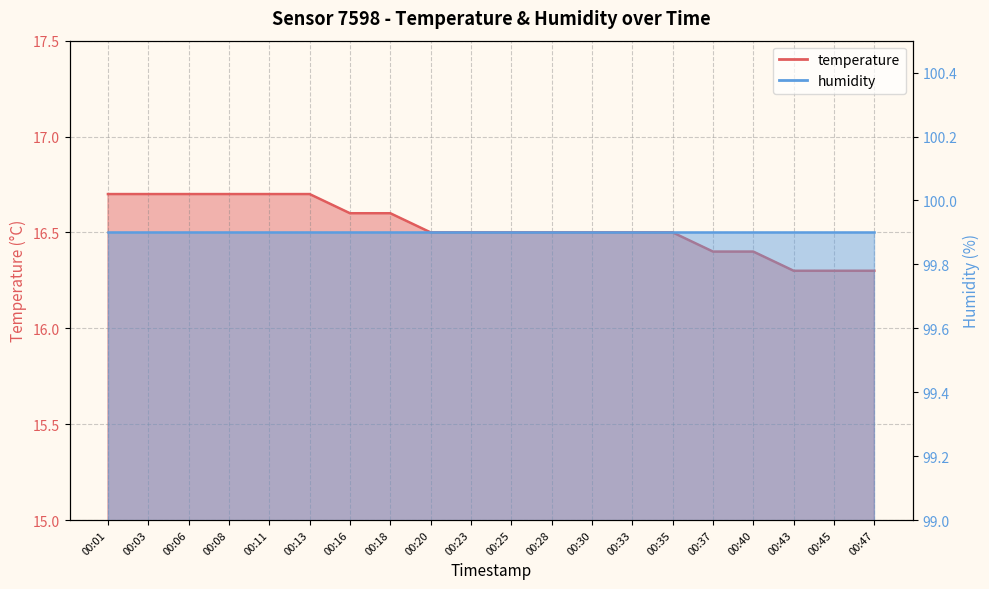

What is the approximate value at 00:35?

16.5